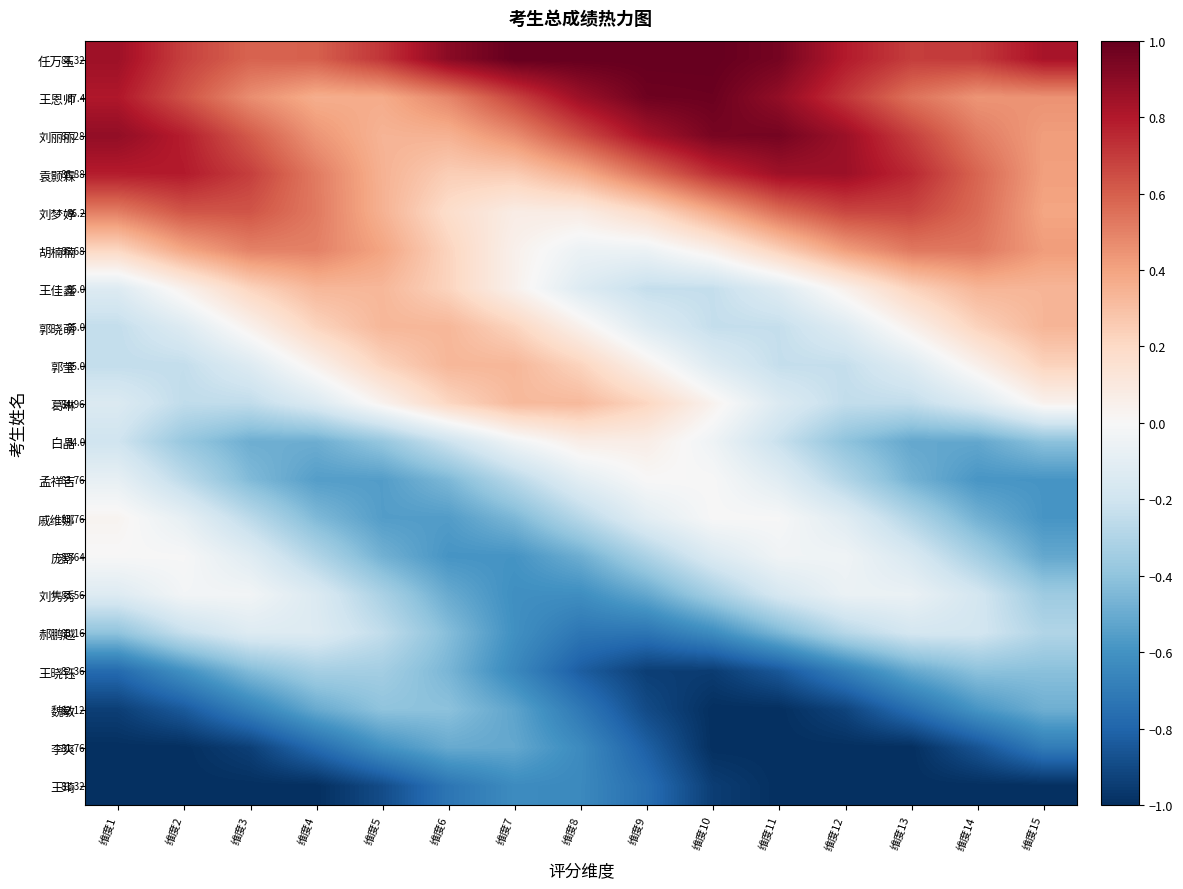

At which category is the sum across all series the highest?

维度12